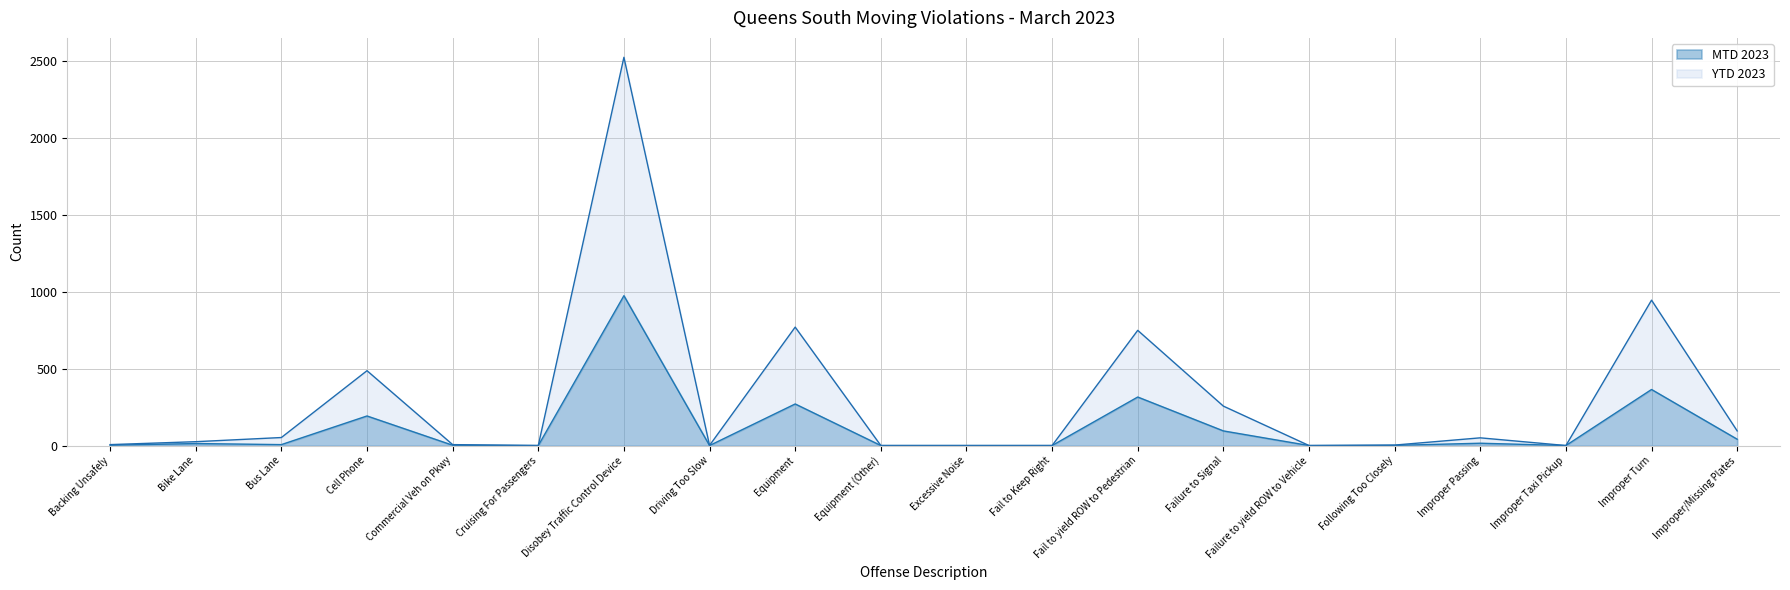

At which category does YTD 2023 reach its first local valley?

Cruising For Passengers